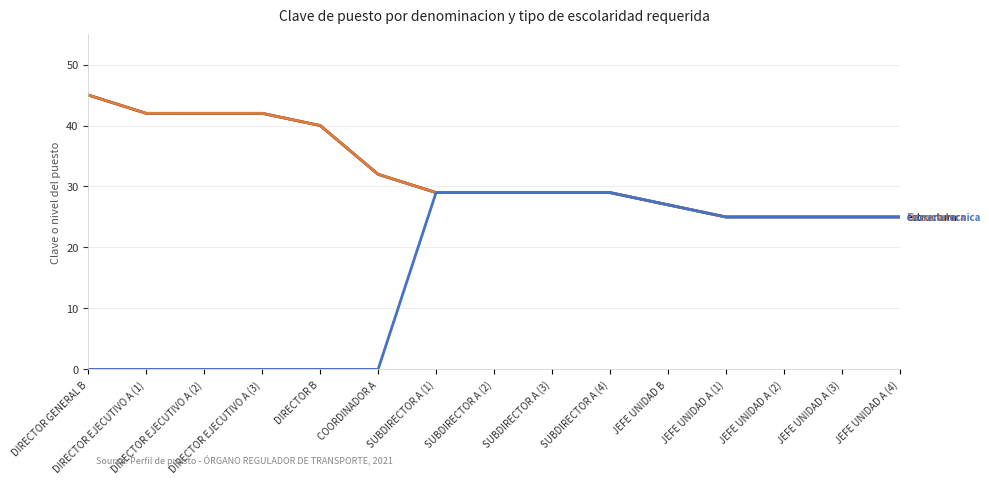

Does the chart have visible grid lines?

Yes